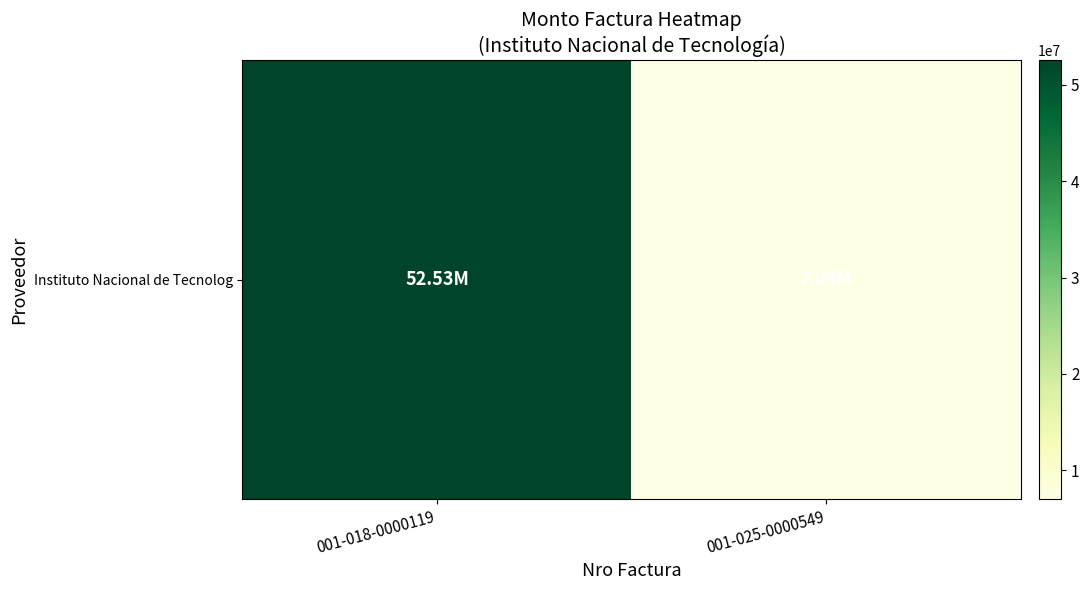

What is the ratio of the value at 001-025-0000549 to the value at 001-018-0000119?

0.1